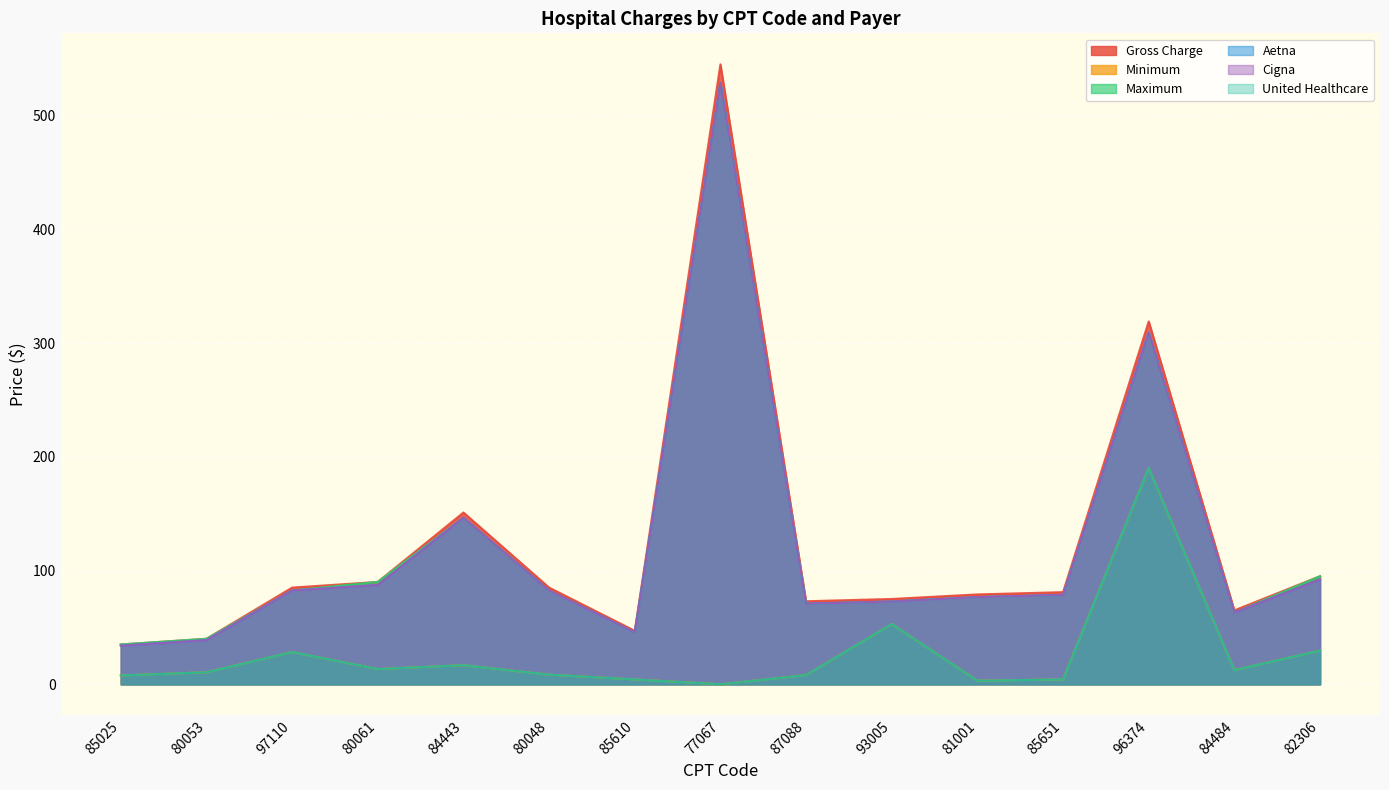

At which category does Minimum reach its first local peak?

97110